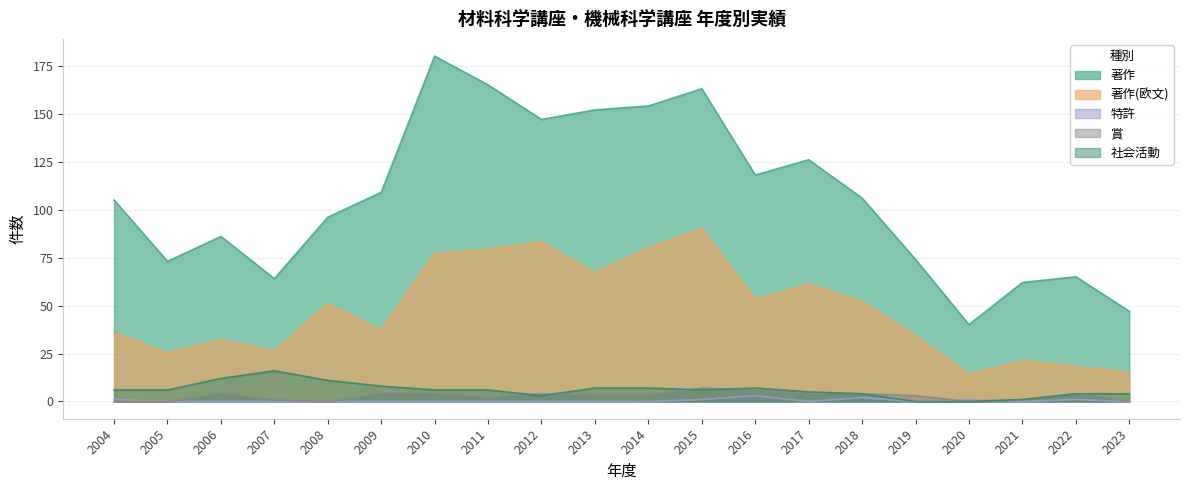

Which category has the lowest value across all series?

2005